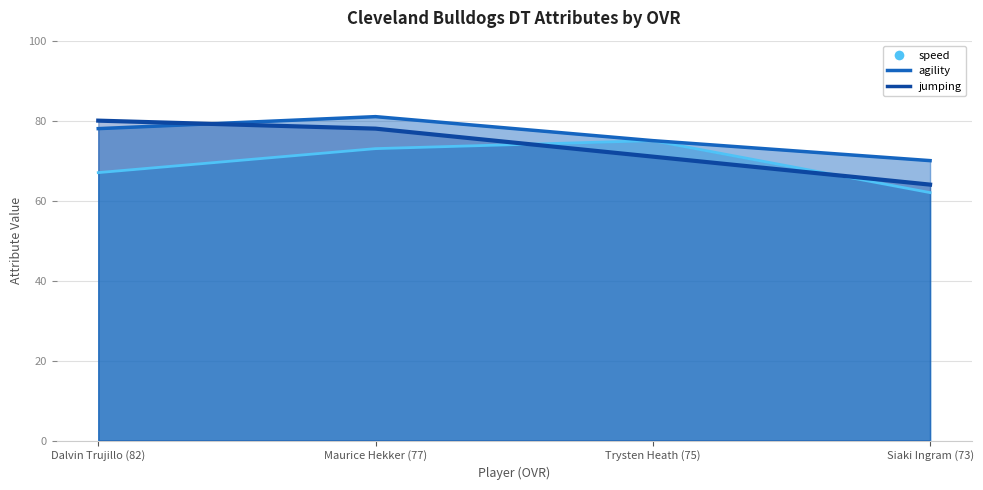

What is the maximum value for agility?

81